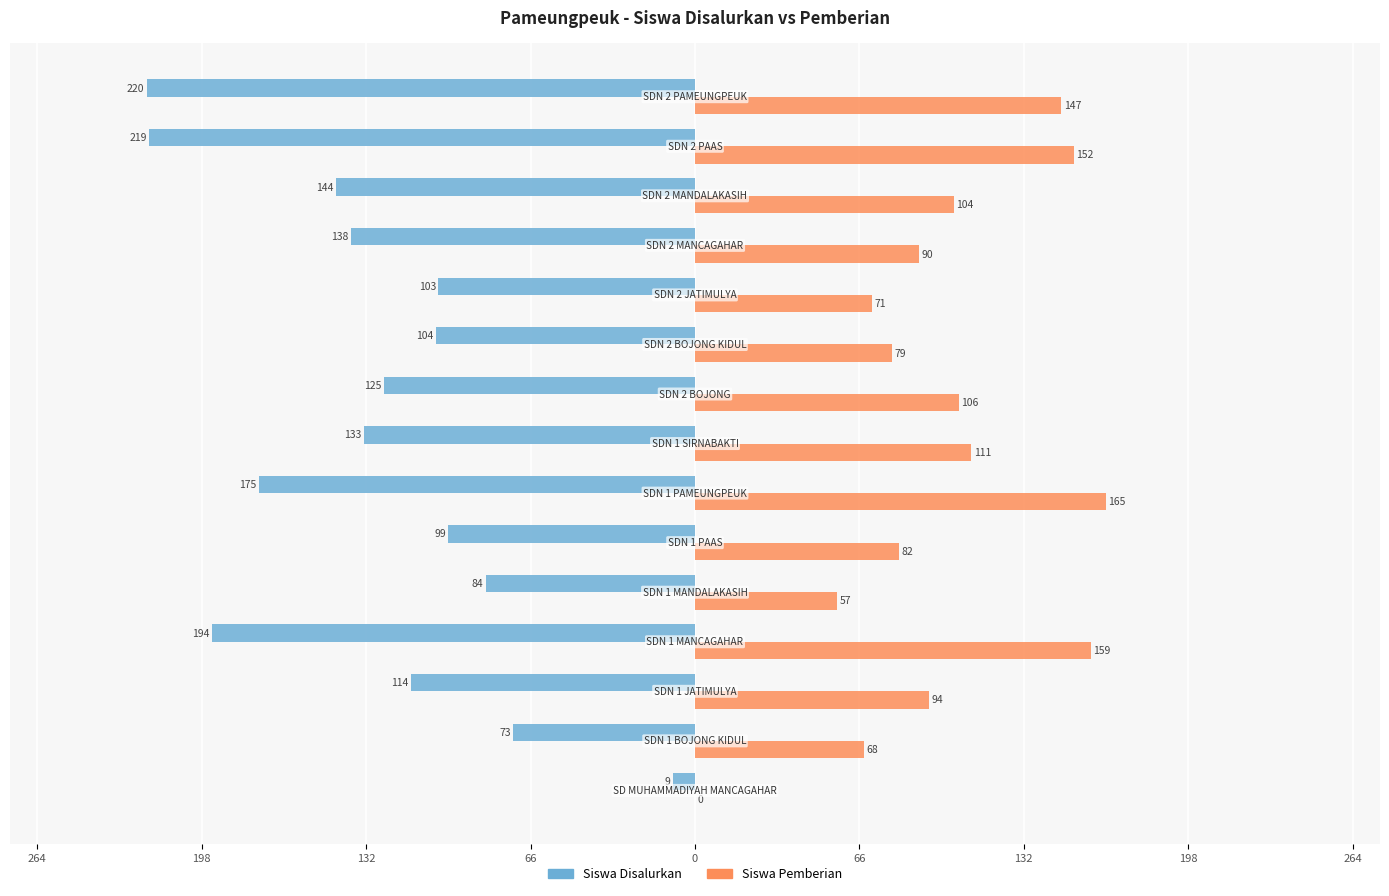

What are all the series names shown in the legend?

Siswa Disalurkan, Siswa Pemberian